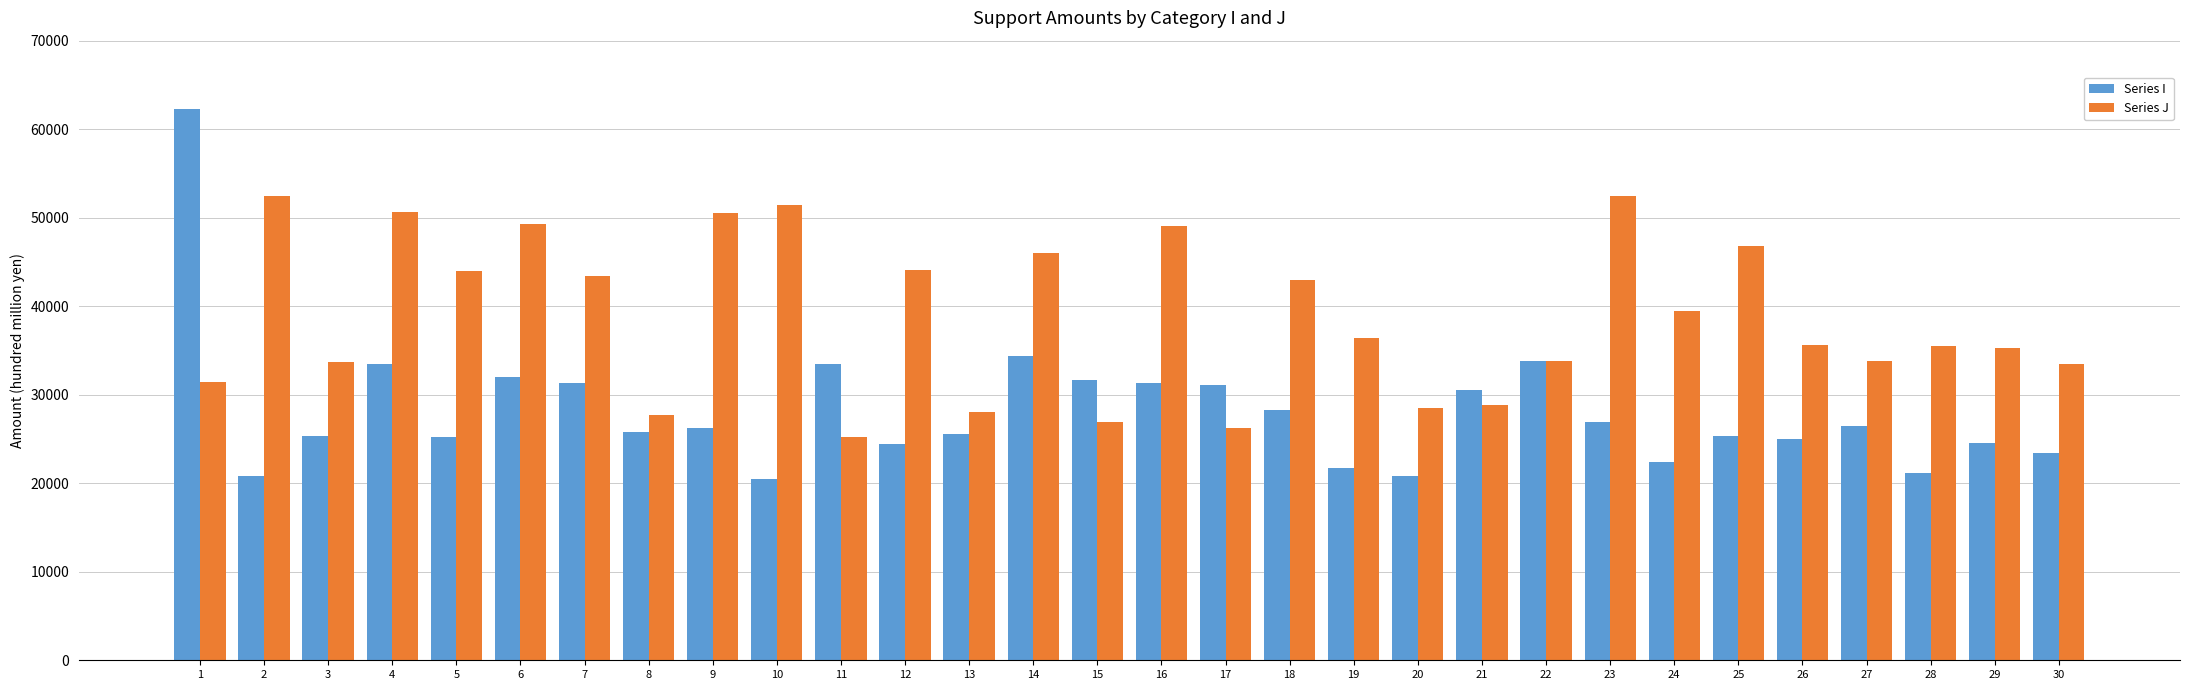

Count the number of data series in this chart.

2